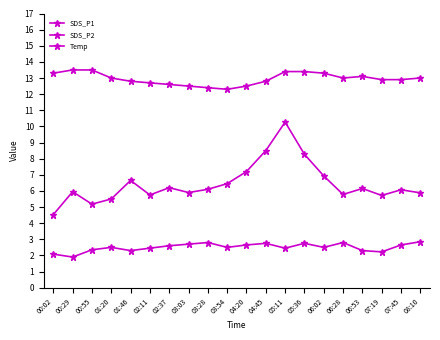

What is the value of the SDS_P1 point at the 3rd from the left?

5.2